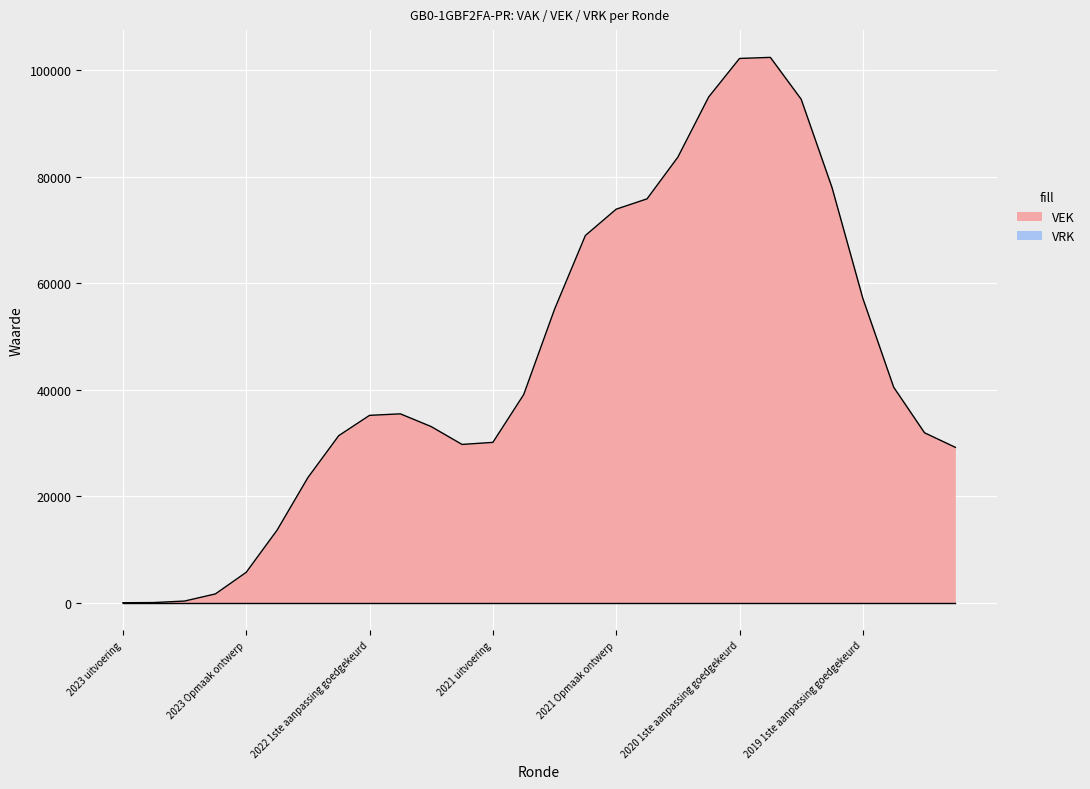

Rank the series at 2023 1ste aanpassing goedgekeurd from lowest to highest value.

VEK, VRK